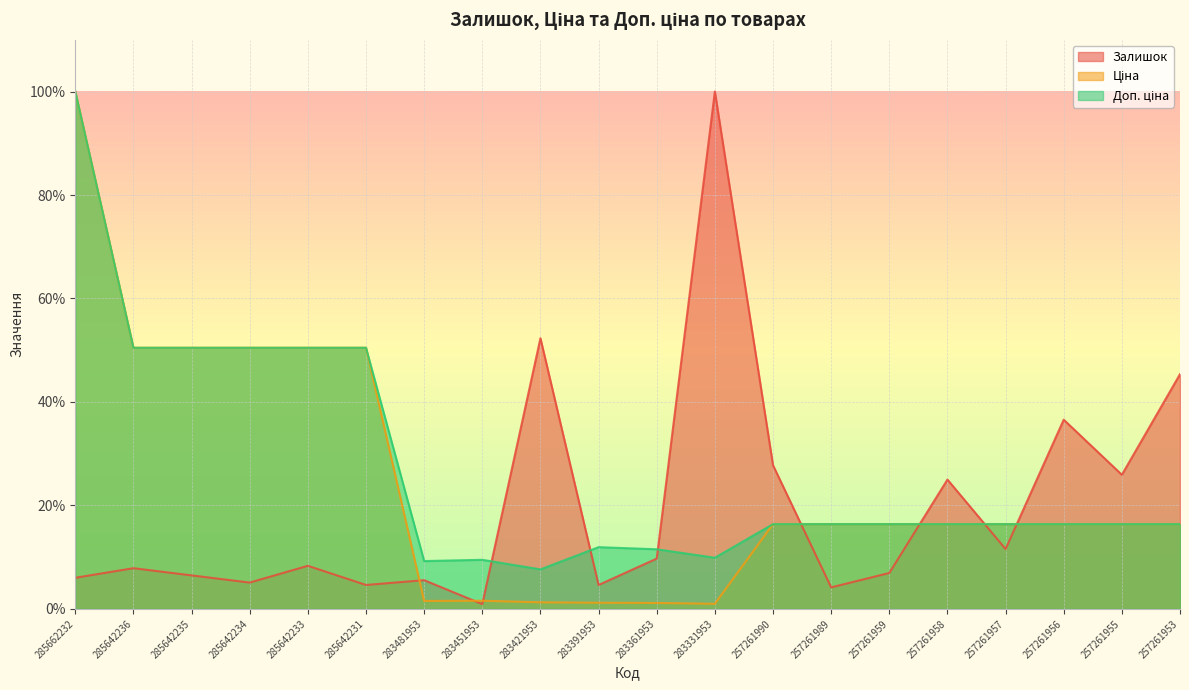

At which category does Ціна reach its first local peak?

283451953